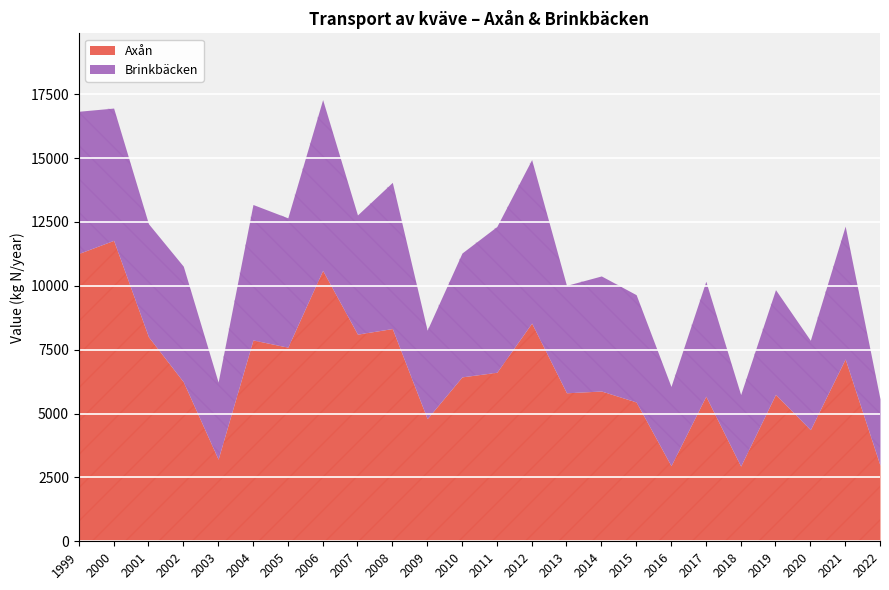

What is the difference between the maximum and second lowest values in the Axån series?

8820.4